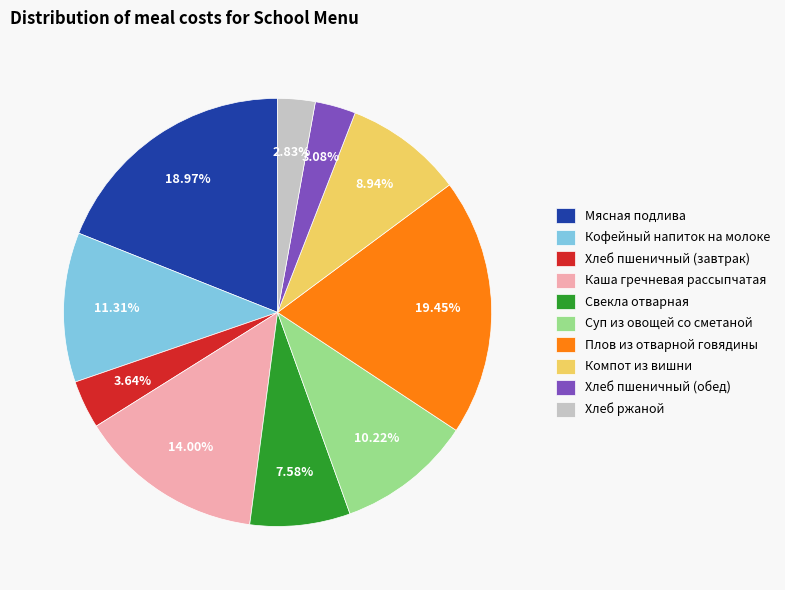

Which has a higher value, Компот из вишни or Хлеб пшеничный (завтрак)?

Компот из вишни